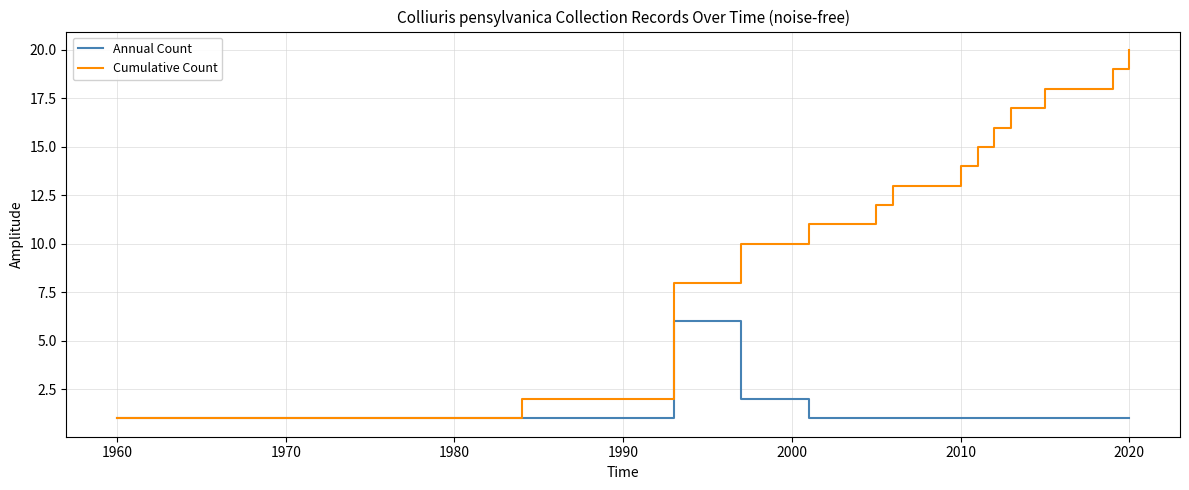

Rank the series by their maximum value, from lowest to highest.

Annual Count, Cumulative Count